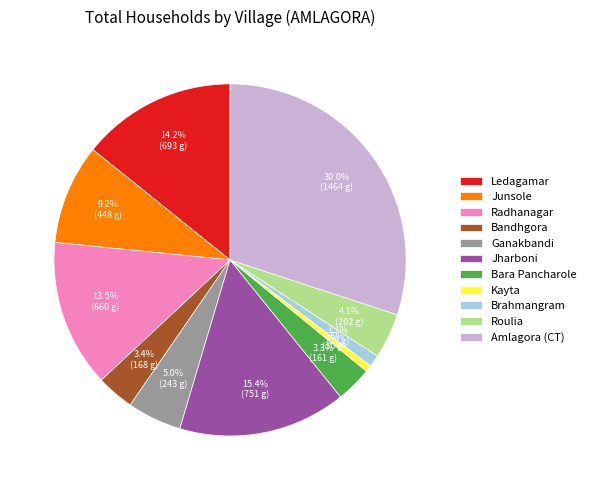

To the nearest percent, what is the average slice percentage?

9%